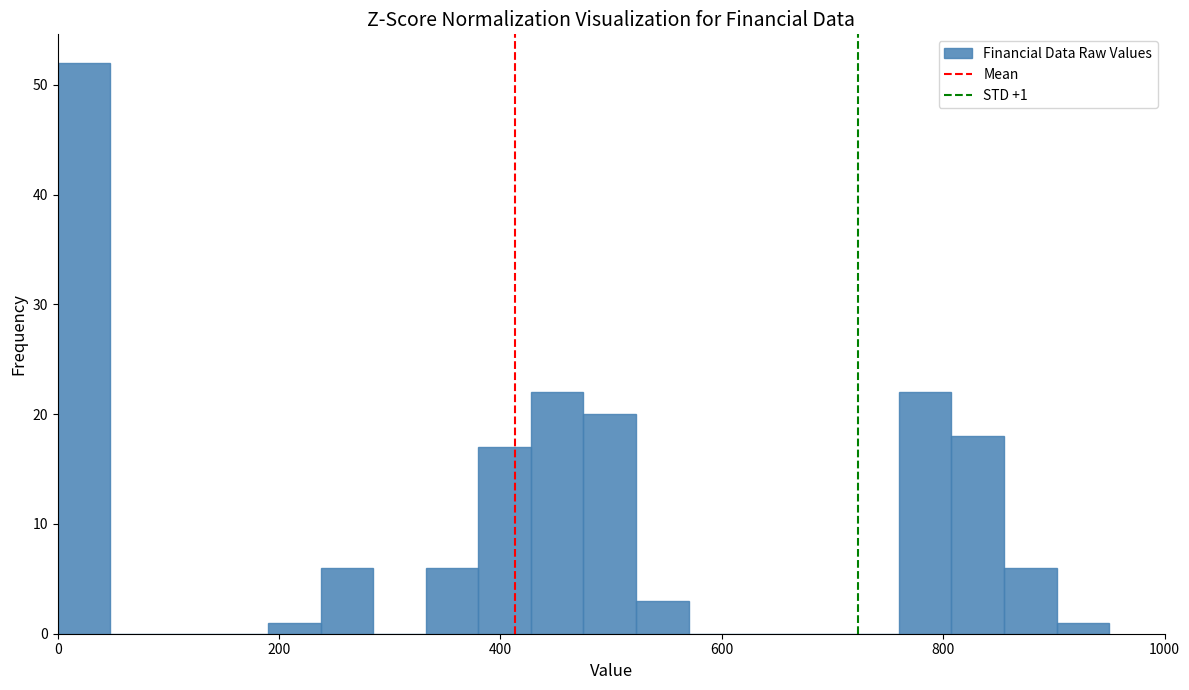

Read against the x-axis, roughly where is the centre of the tallest bar?

20